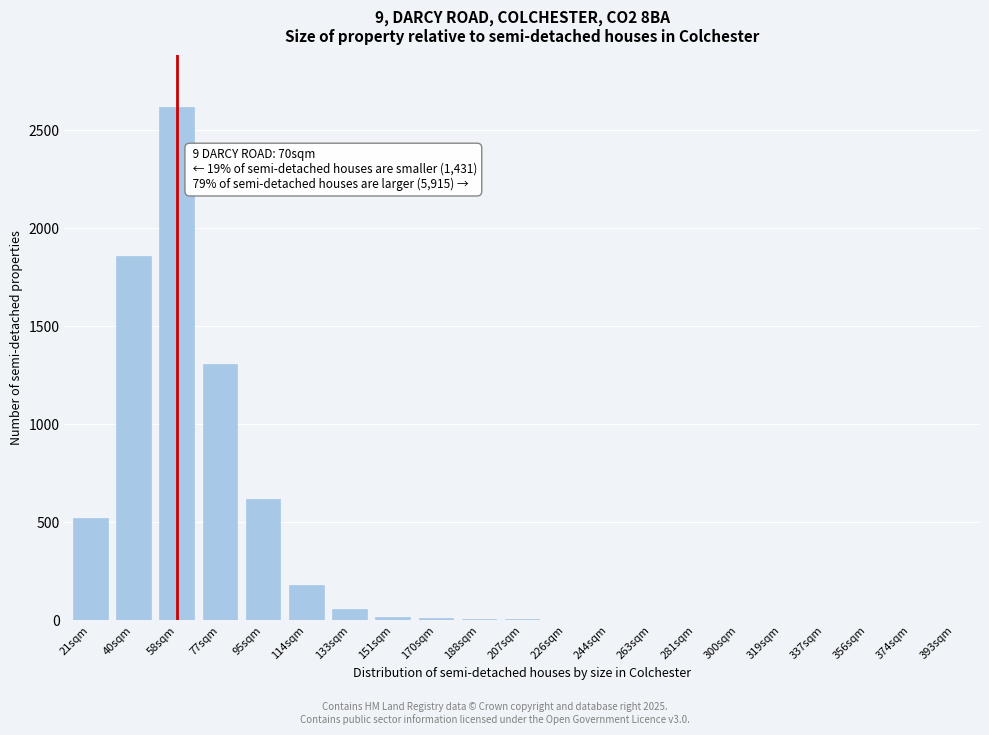

Between 77sqm and 95sqm, which is larger?

77sqm